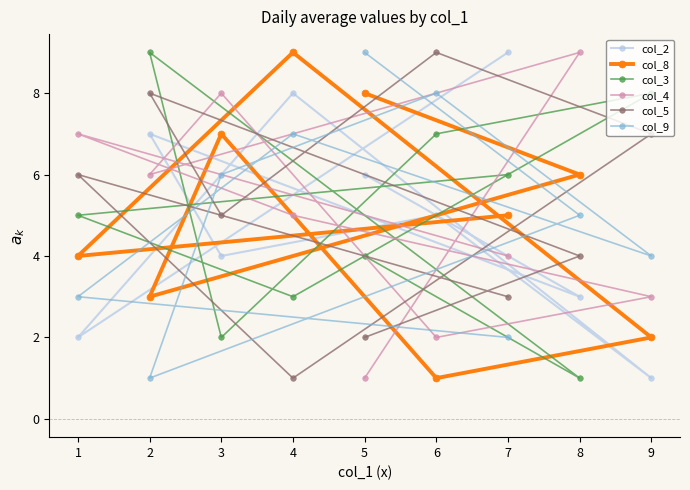

At which label does col_9 reach its minimum?

2